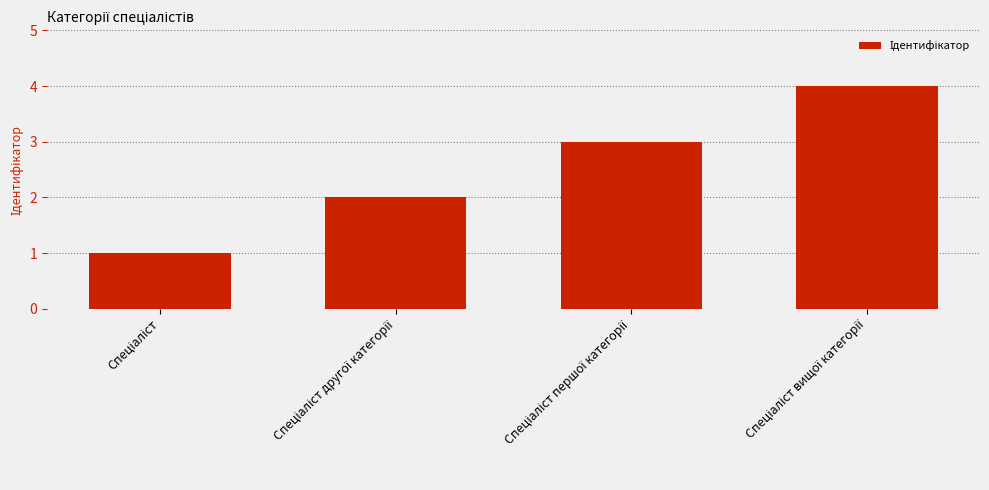

Reading left to right, transcribe all the data shown in this chart.

1	2	3	4